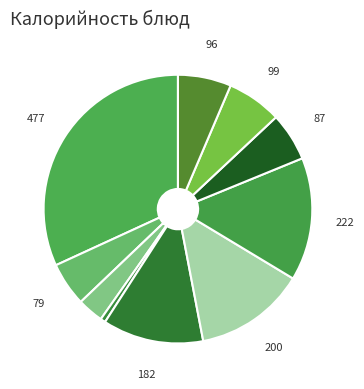

Which category has the smallest portion of the pie?

Огурцы соленые